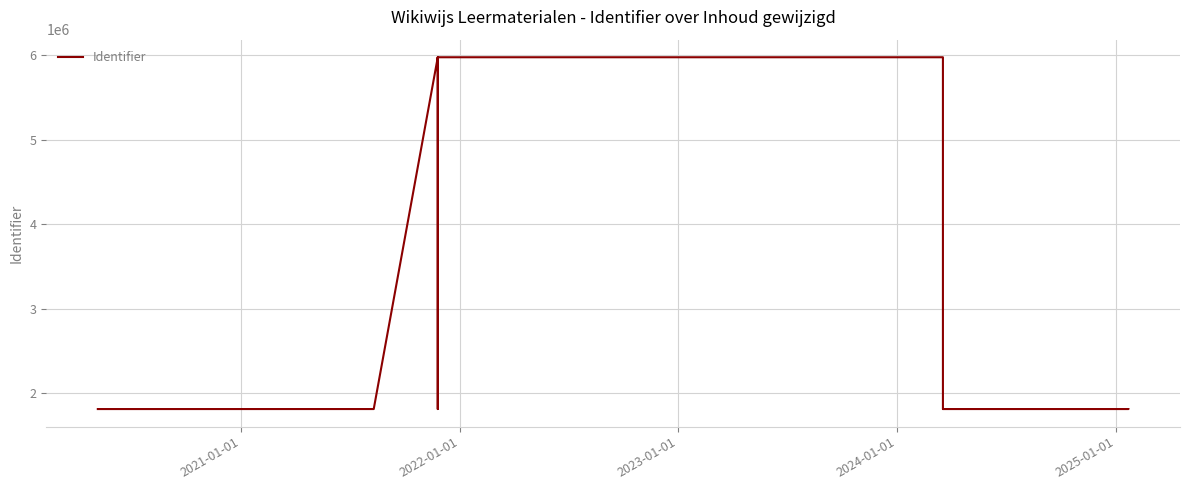

What is the difference between the second highest and minimum values?

4164802